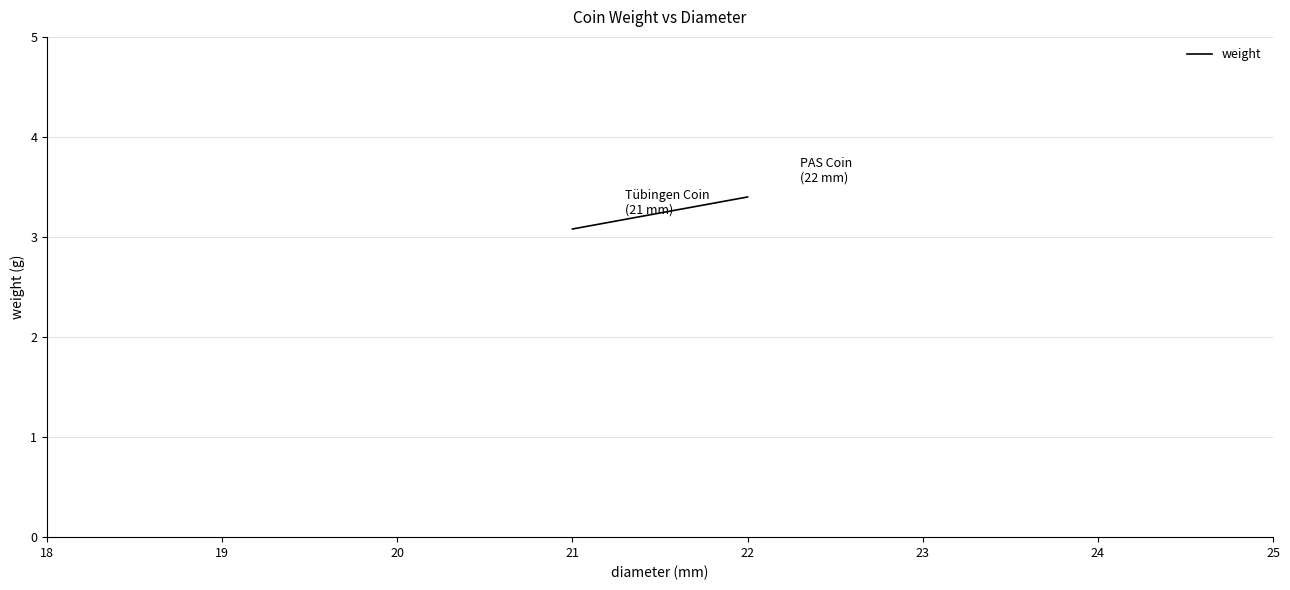

How many lines are shown in the chart?

1